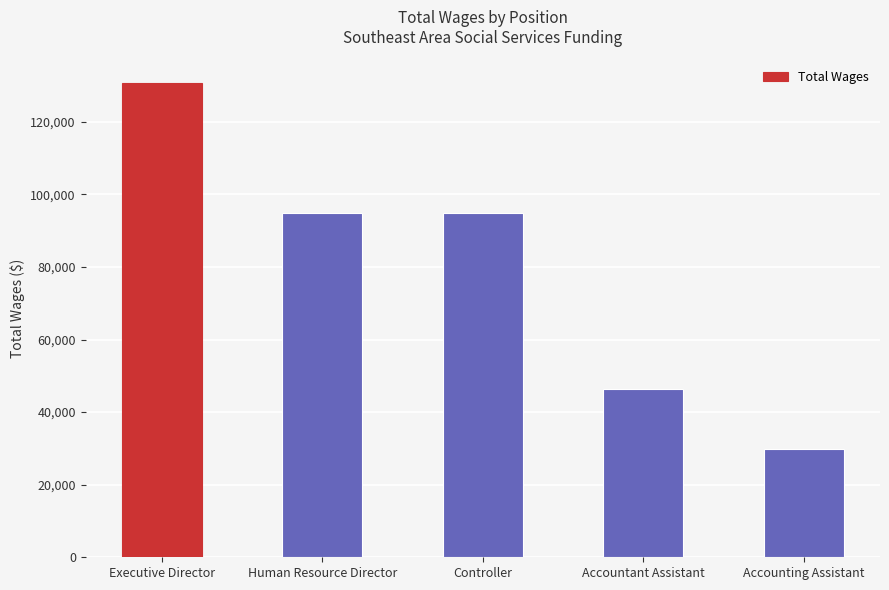

The chart shows a value of 70048 at Accountant Assistant. True or false?

False